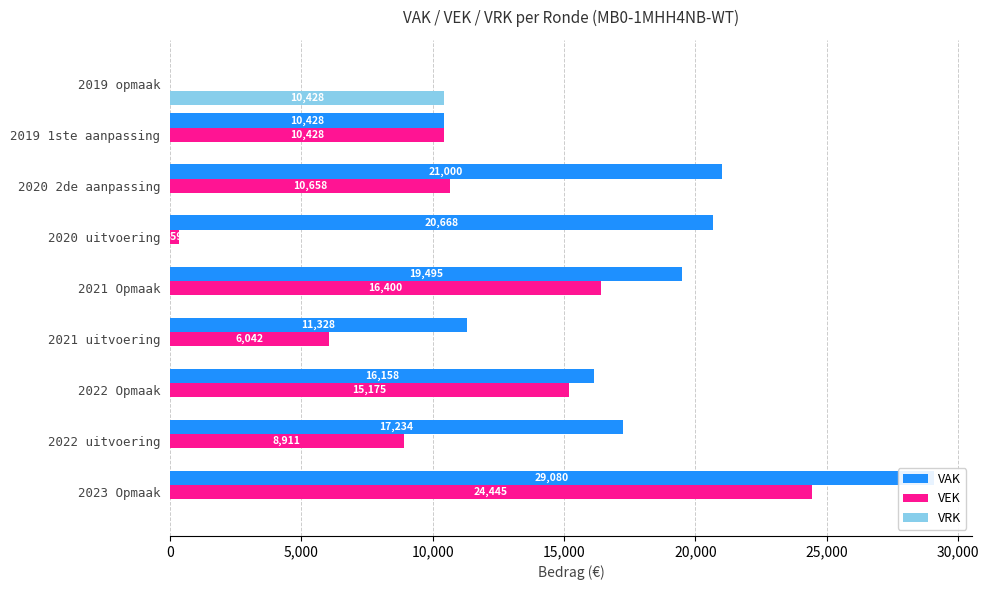

Reading left to right, extract all data points from this chart.

VAK: 29080	17234	16158	11328	19495	20668	21000	10428	0
VEK: 24445	8911	15175	6042	16400	359	10658	10428	0
VRK: 0	0	0	0	0	0	0	0	10428